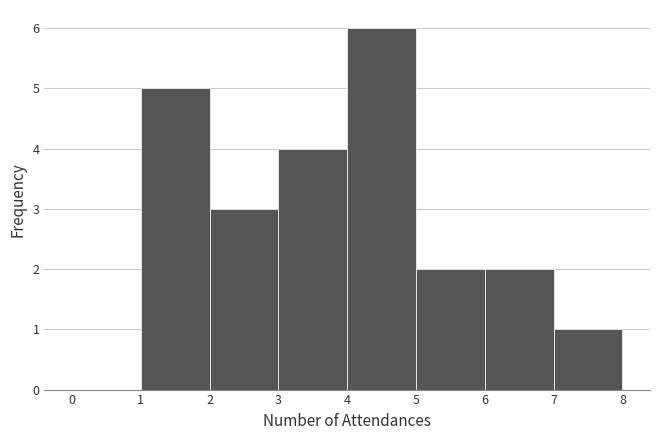

Reading left to right, transcribe this chart: for each bar, give the range it covers on the x-axis and its height. The values are not printed on the chart, so give them approximately, as read against the axis.

0 to 1: 0
1 to 2: 5
2 to 3: 3
3 to 4: 4
4 to 5: 6
5 to 6: 2
6 to 7: 2
7 to 8: 1